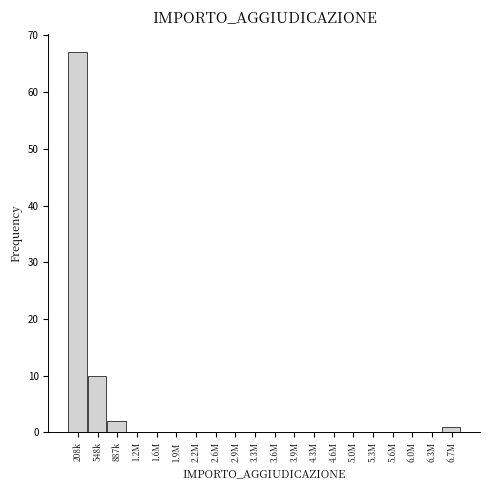

Reading right to left, transcribe all the data shown in this chart.

6.7M=1	6.3M=0	6.0M=0	5.6M=0	5.3M=0	5.0M=0	4.6M=0	4.3M=0	3.9M=0	3.6M=0	3.3M=0	2.9M=0	2.6M=0	2.2M=0	1.9M=0	1.6M=0	1.2M=0	887k=2	548k=10	208k=67